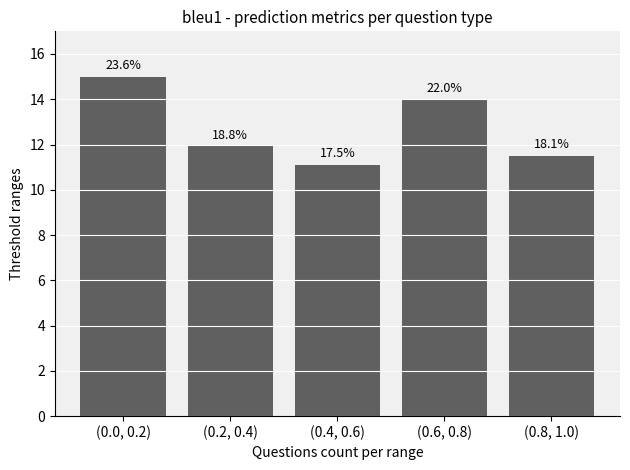

What is the difference between the maximum and minimum values?

3.9